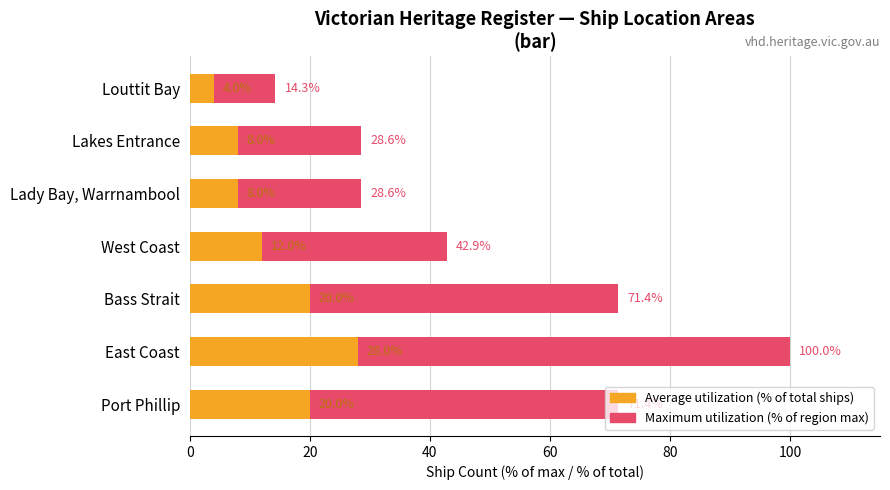

What is the value of the Average utilization bar at the 3rd from the left?

20.0